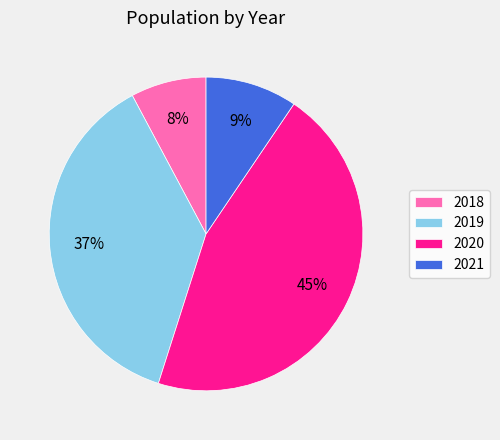

Which category has the smallest portion of the pie?

2018